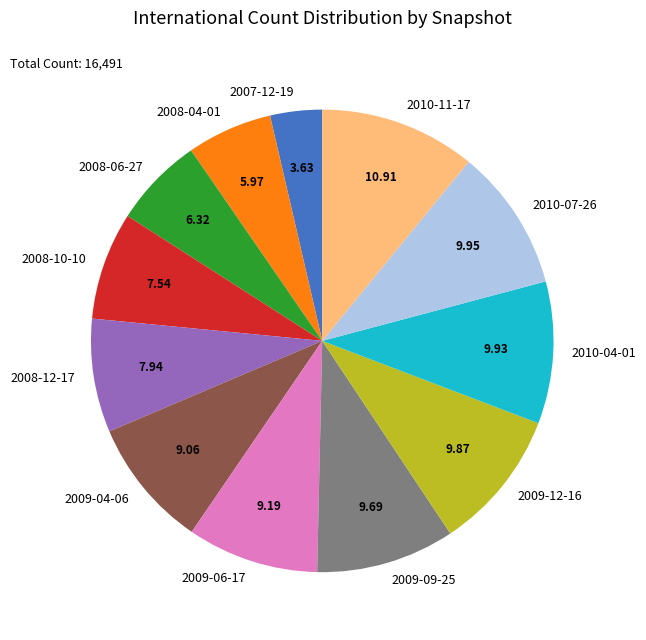

Combined, do 2008-10-10 and 2009-09-25 account for over 50%?

No